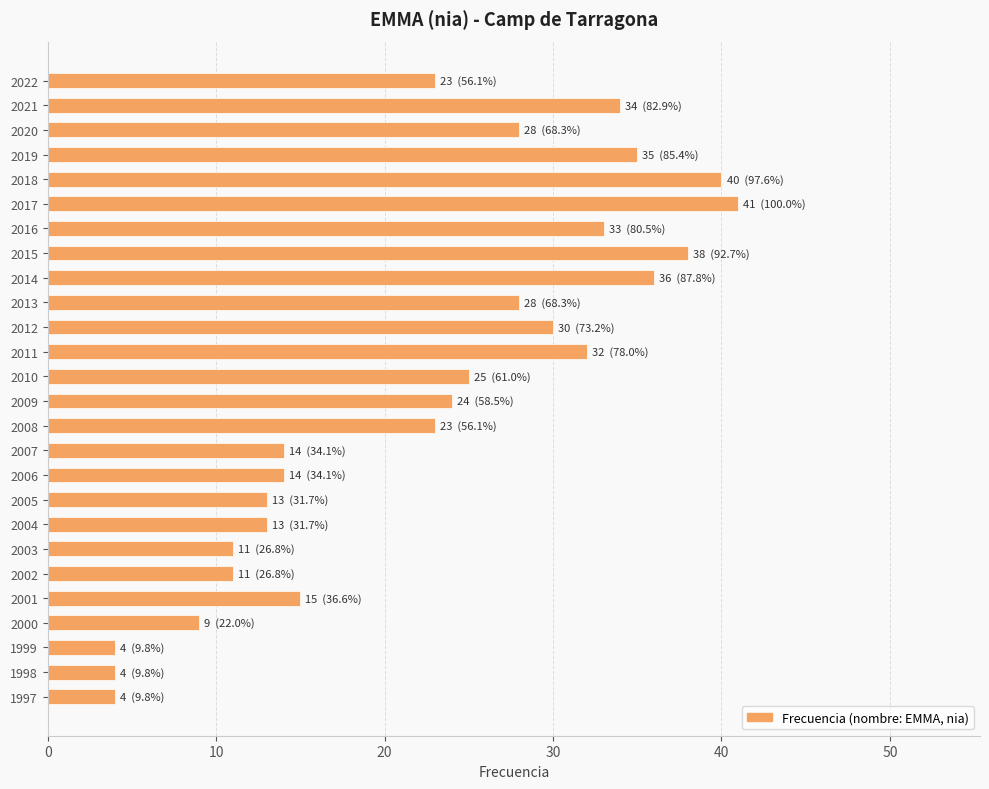

What is the difference between the maximum and second lowest values?

37